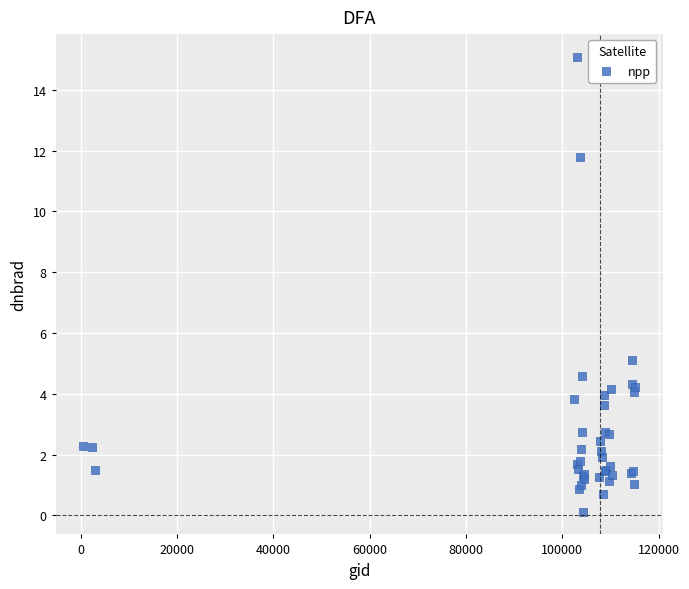

What Y value in the scatter plot is closest to 7?

5.1